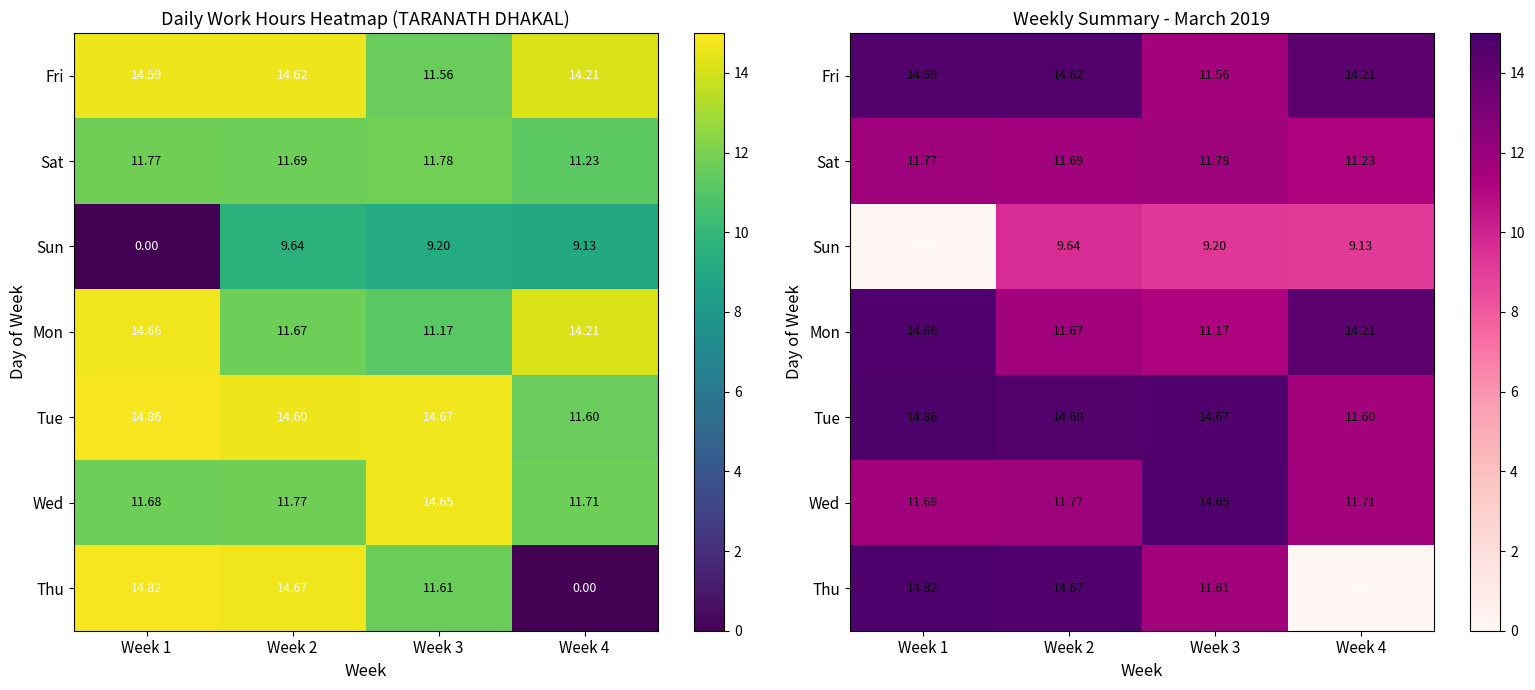

What is the difference between the second highest and second lowest values in the Sun series?

0.1